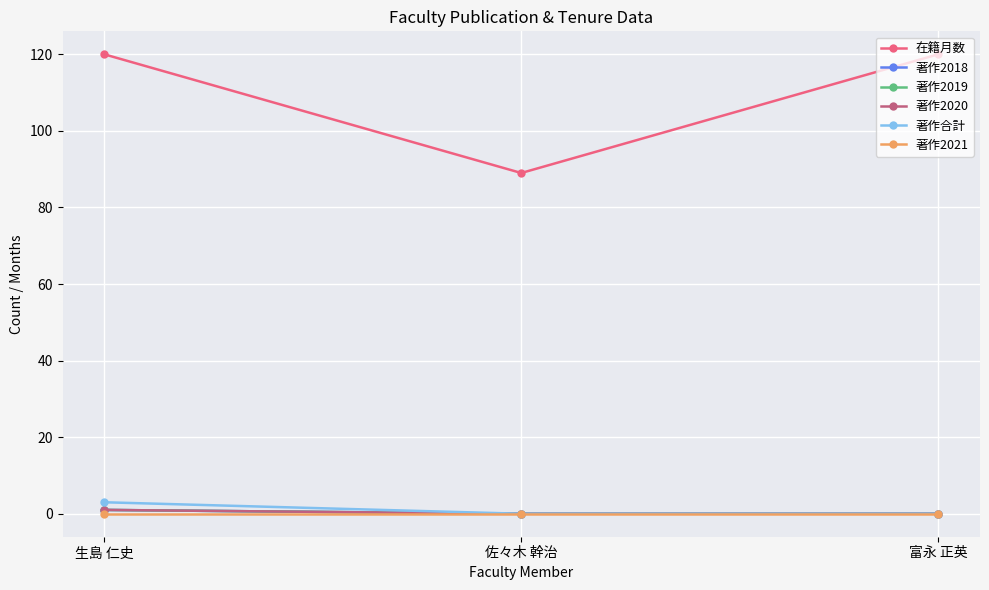

Reading right to left, extract all data points from this chart.

在籍月数: 富永 正英=120	佐々木 幹治=89	生島 仁史=120
著作2018: 富永 正英=0	佐々木 幹治=0	生島 仁史=1
著作2019: 富永 正英=0	佐々木 幹治=0	生島 仁史=1
著作2020: 富永 正英=0	佐々木 幹治=0	生島 仁史=1
著作合計: 富永 正英=0	佐々木 幹治=0	生島 仁史=3
著作2021: 富永 正英=0	佐々木 幹治=0	生島 仁史=0